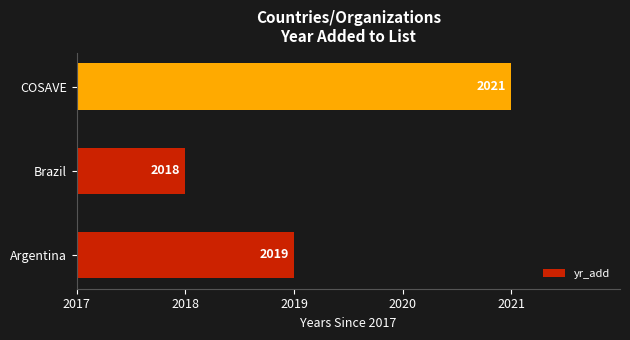

Are the bars horizontal?

Yes